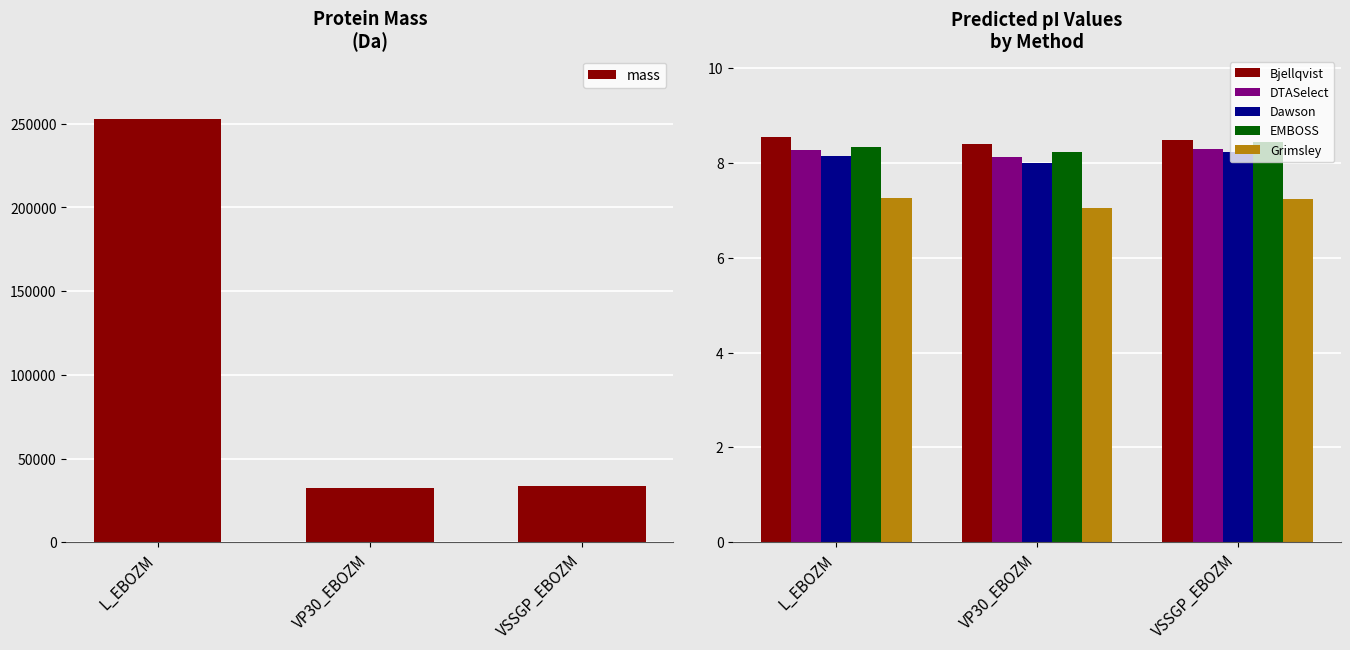

List the series in order of their peak value, highest first.

mass, Bjellqvist, EMBOSS, DTASelect, Dawson, Grimsley